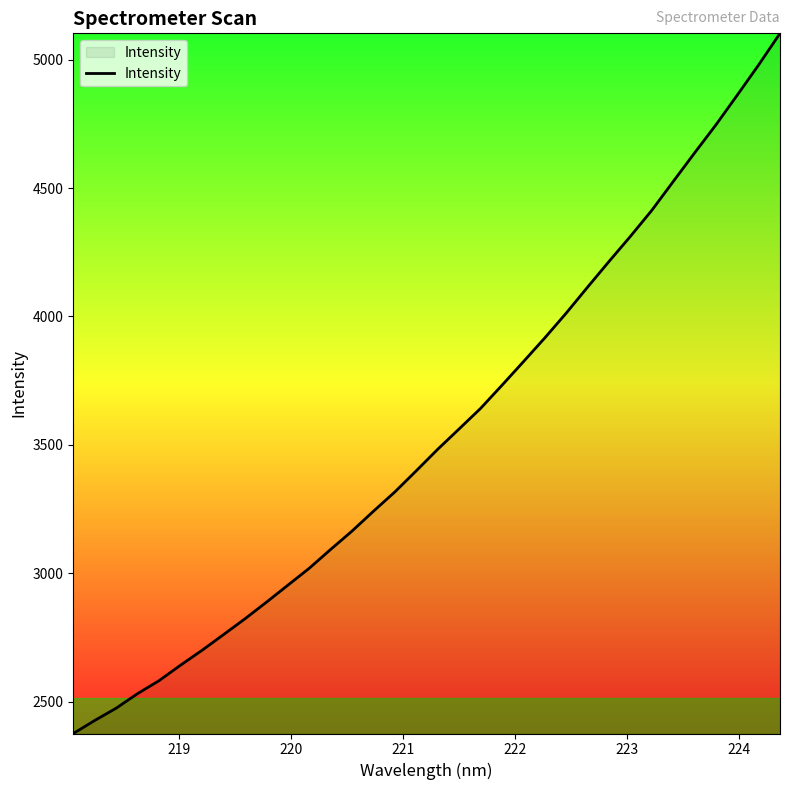

What is the difference between the maximum and minimum values?

2726.6